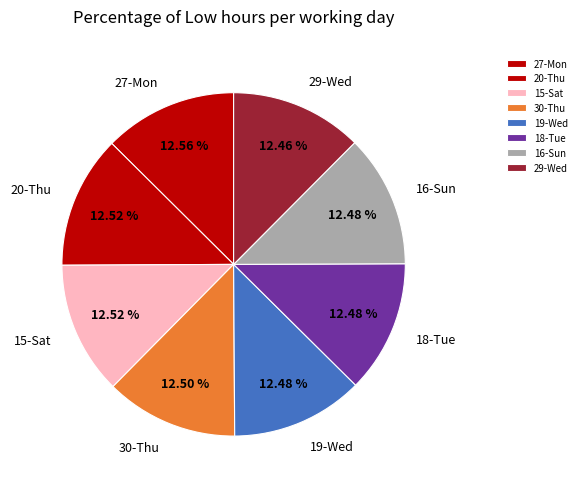

Combined, do 30-Thu and 18-Tue account for over 50%?

No